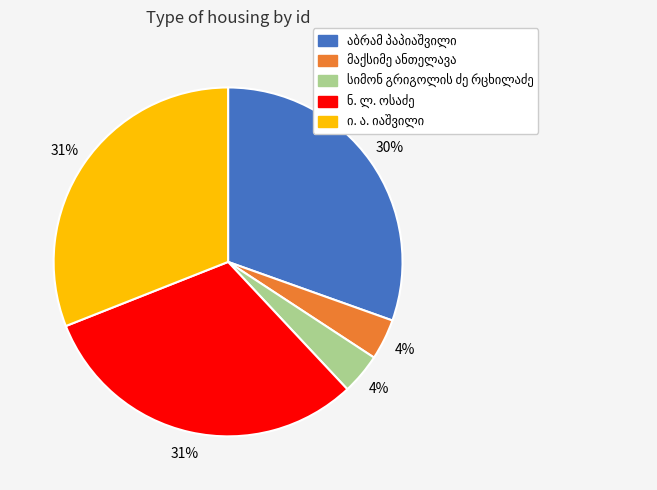

Is there any slice that represents more than half of the pie?

No